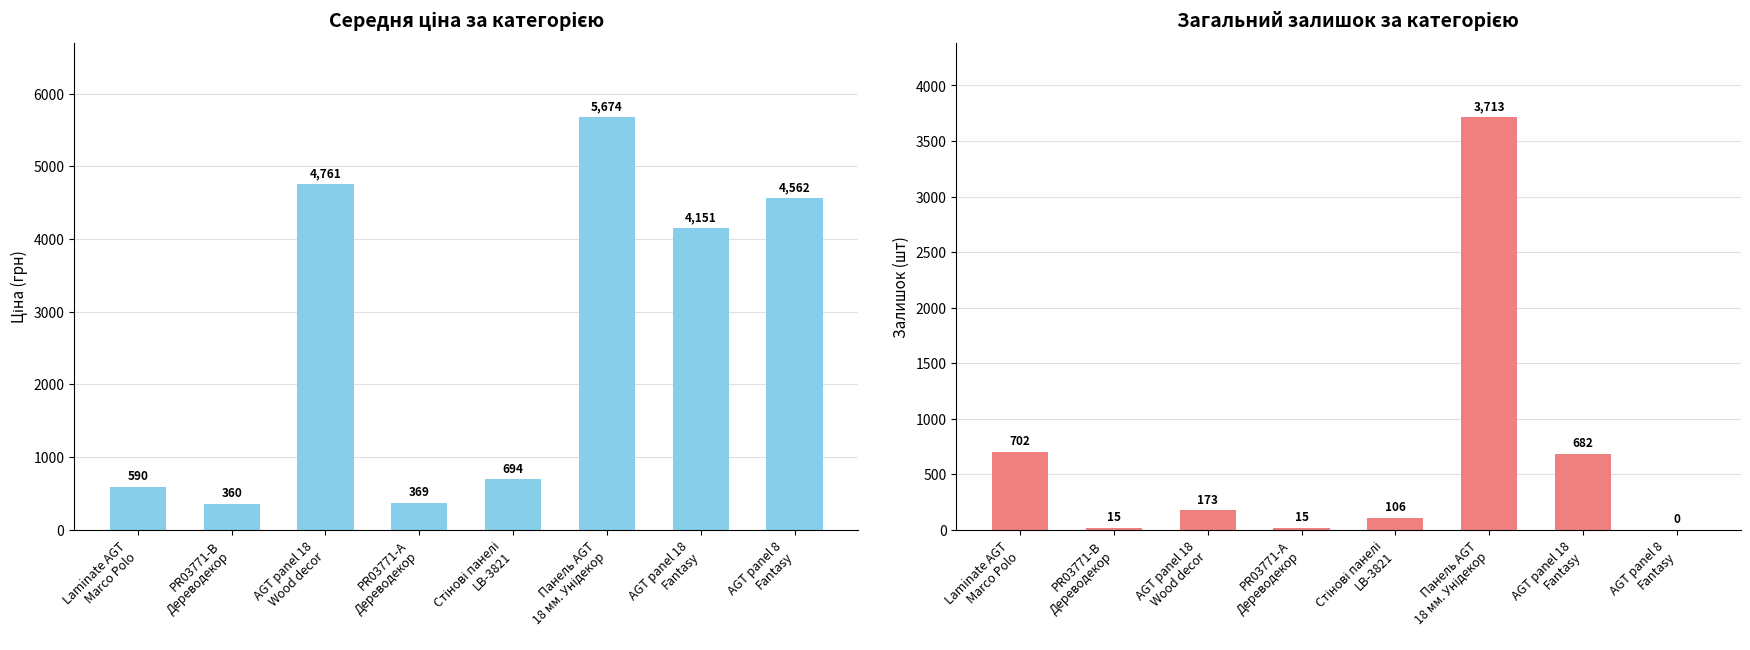

List the series in order of their overall mean, highest first.

Ціна (avg), Залишок (sum)